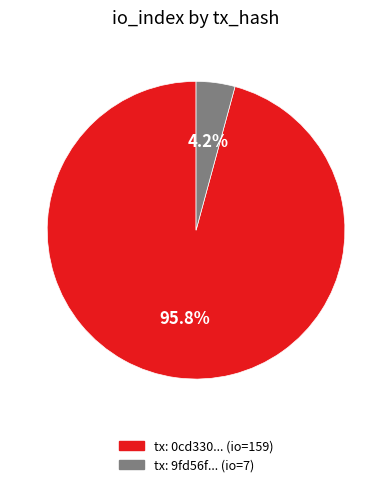

Between tx: 9fd56f... (io=7) and tx: 0cd330... (io=159), which is larger?

tx: 0cd330... (io=159)